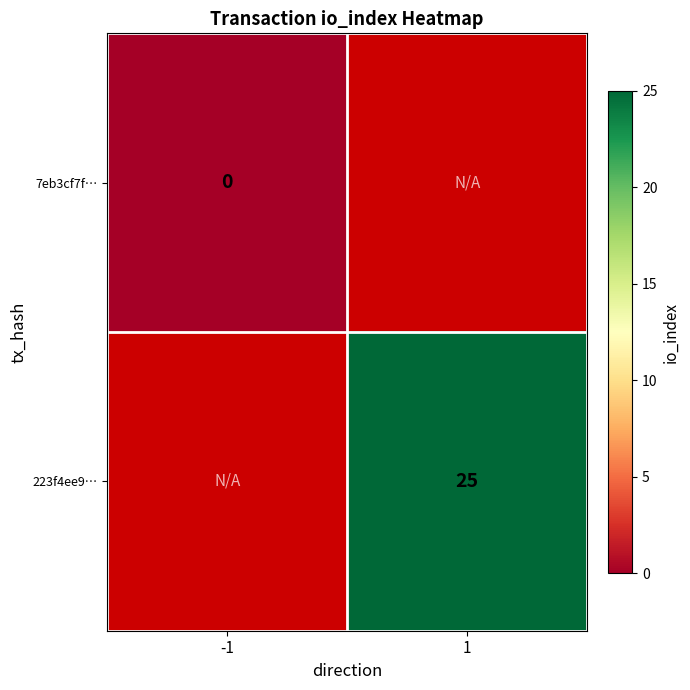

Rank the series by their average value, from highest to lowest.

7eb3cf7f…, 223f4ee9…